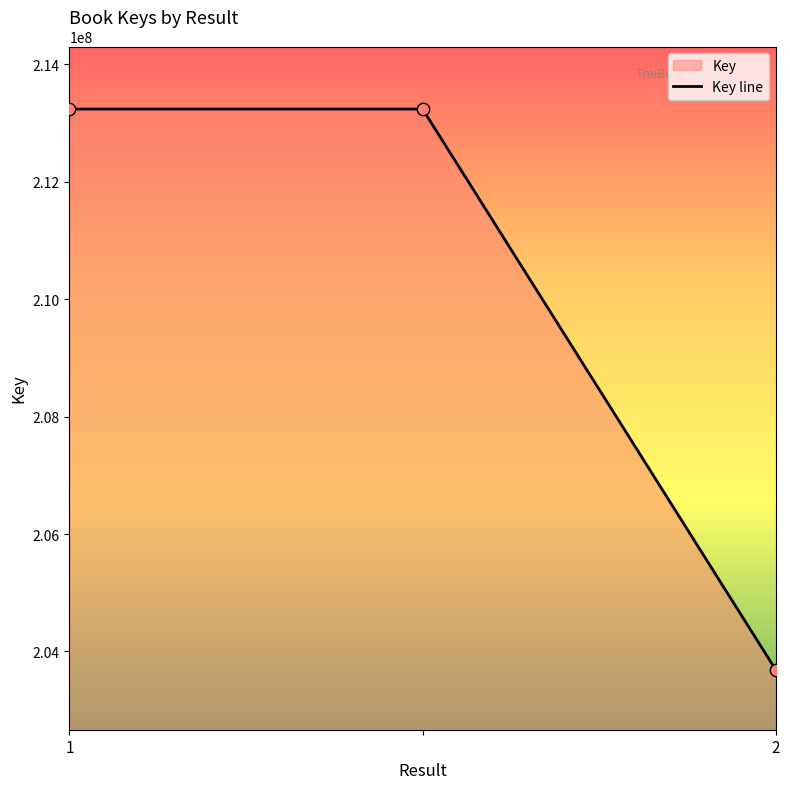

Approximately how many times larger is the value at 1 compared to 2?

1.0